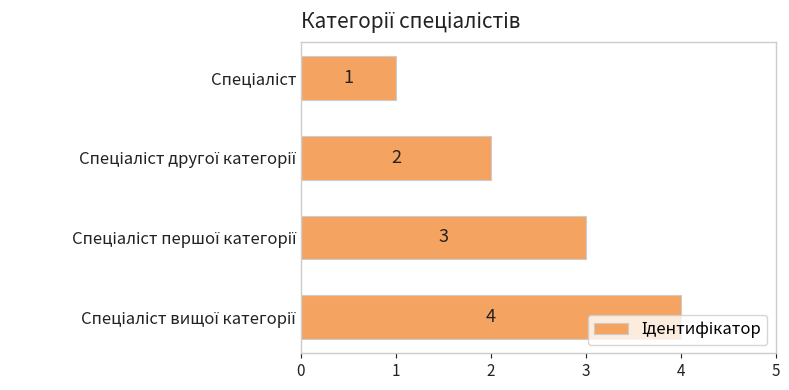

What is the sum of all values?

10